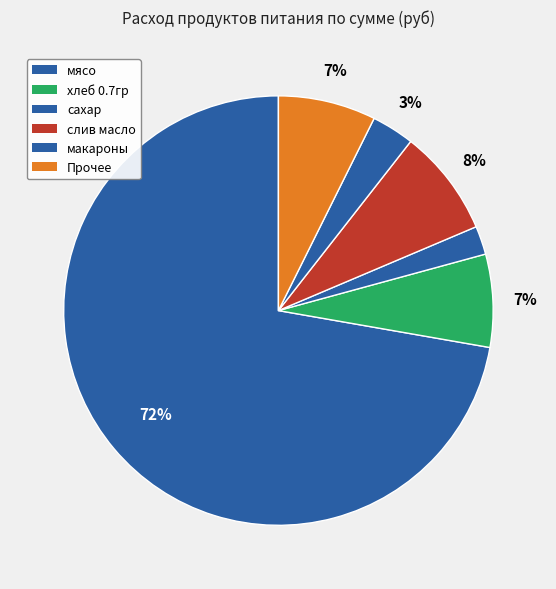

Is there a majority slice in this chart?

Yes